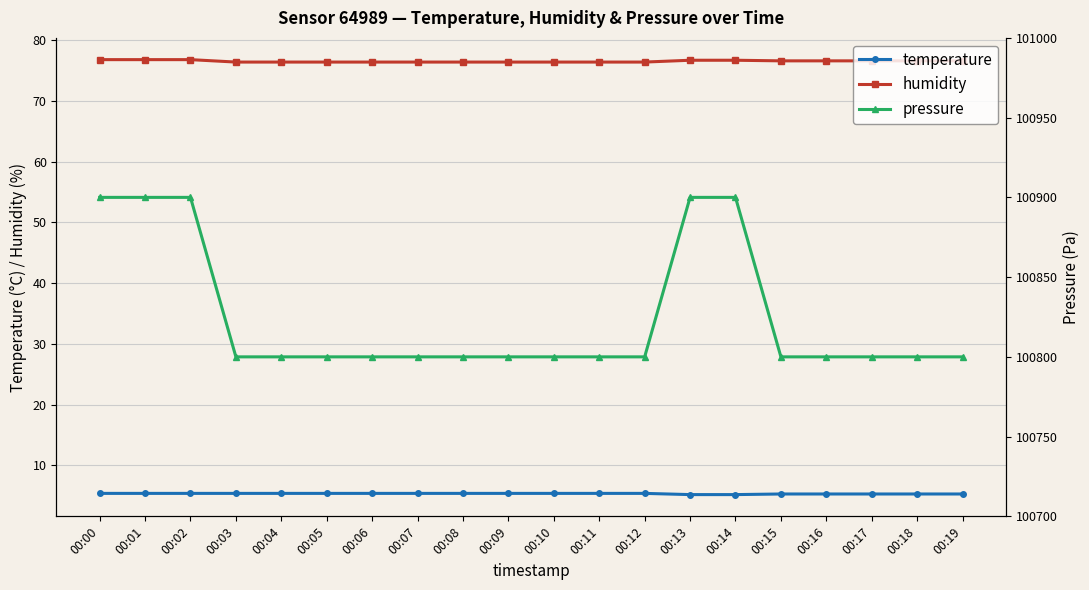

Reading left to right, transcribe all the data shown in this chart.

temperature: 5.4	5.4	5.4	5.4	5.4	5.4	5.4	5.4	5.4	5.4	5.4	5.4	5.4	5.2	5.2	5.3	5.3	5.3	5.3	5.3
humidity: 76.8	76.8	76.8	76.4	76.4	76.4	76.4	76.4	76.4	76.4	76.4	76.4	76.4	76.7	76.7	76.6	76.6	76.6	76.6	76.6
pressure: 100900.0	100900.0	100900.0	100800.0	100800.0	100800.0	100800.0	100800.0	100800.0	100800.0	100800.0	100800.0	100800.0	100900.0	100900.0	100800.0	100800.0	100800.0	100800.0	100800.0